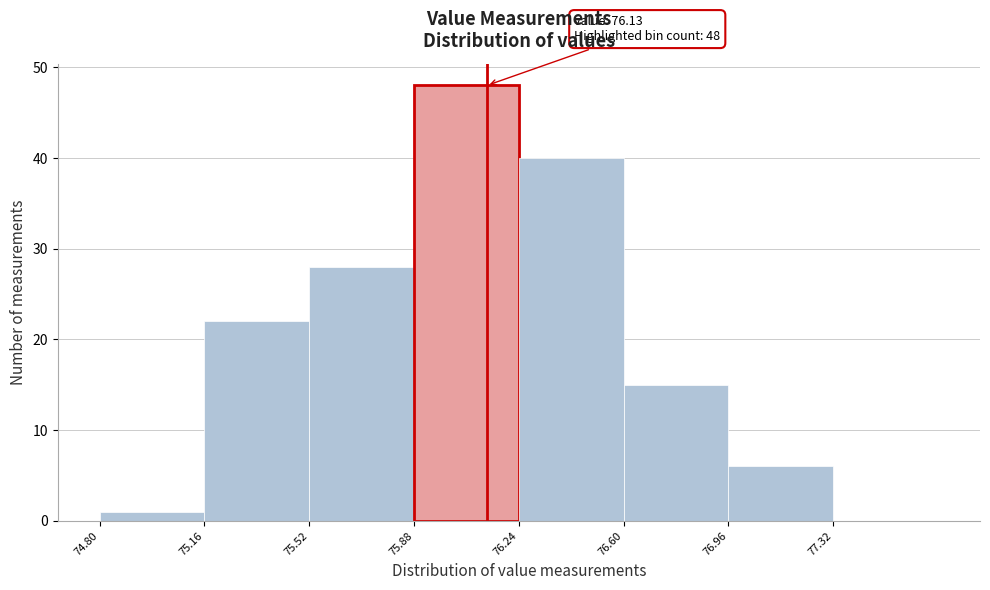

Over which range of the x-axis is the bar tallest?

75.88 to 76.24